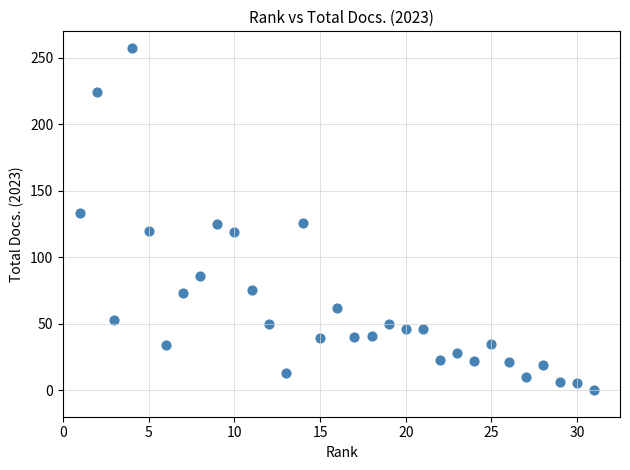

What is the range of X values (max minus min)?

30